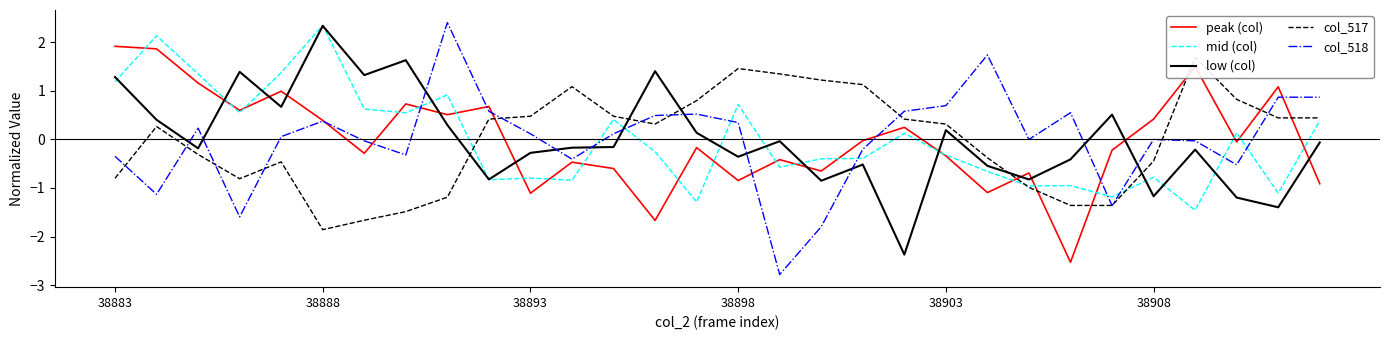

Which series has the largest total across all categories?

col_518